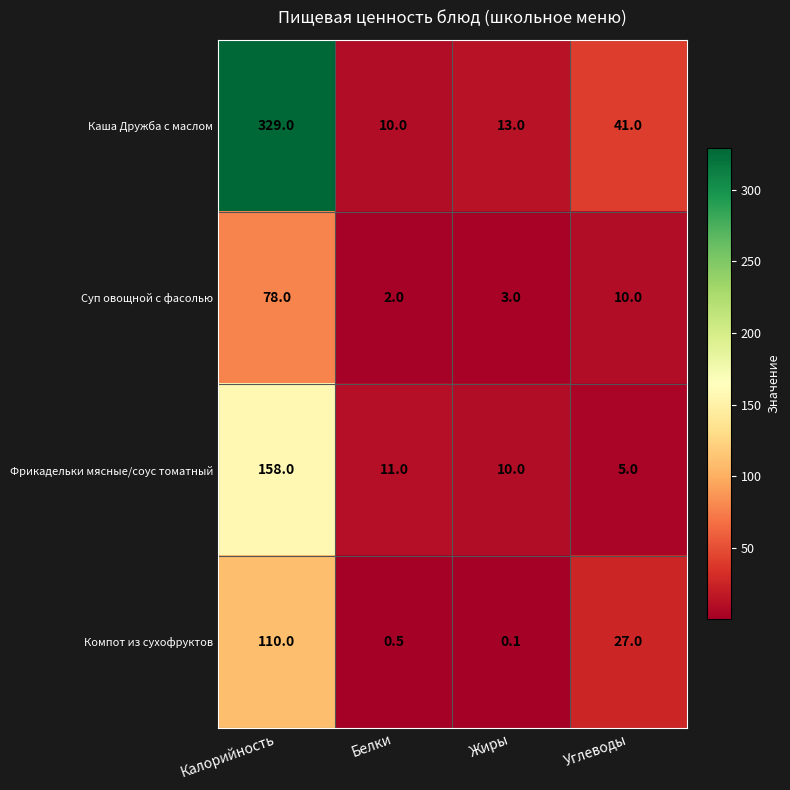

Which series changed the most between Белки and Углеводы?

Каша Дружба с маслом